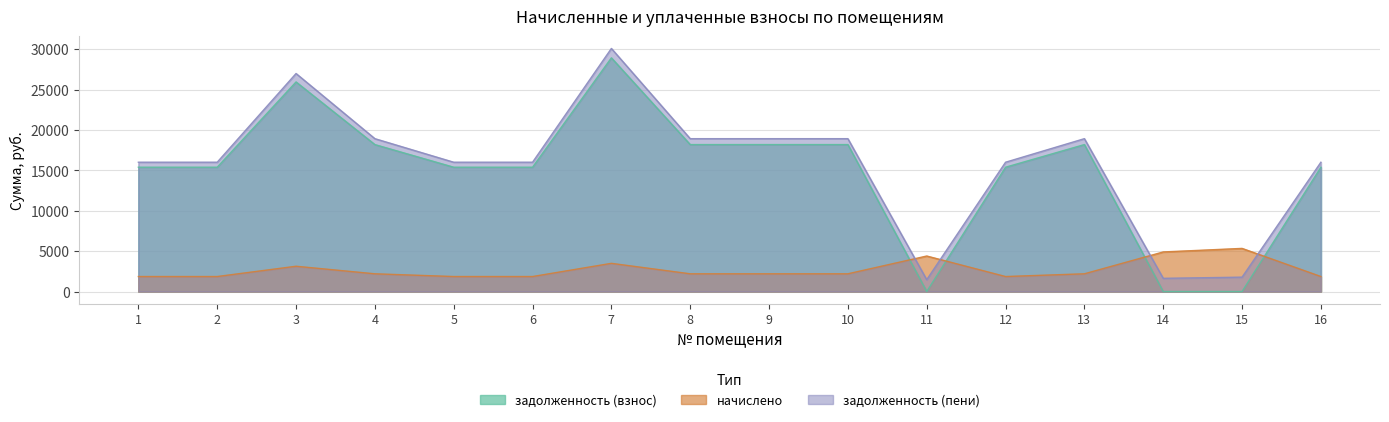

What is the difference between the maximum and second lowest values in the задолженность (пени) series?

28478.4